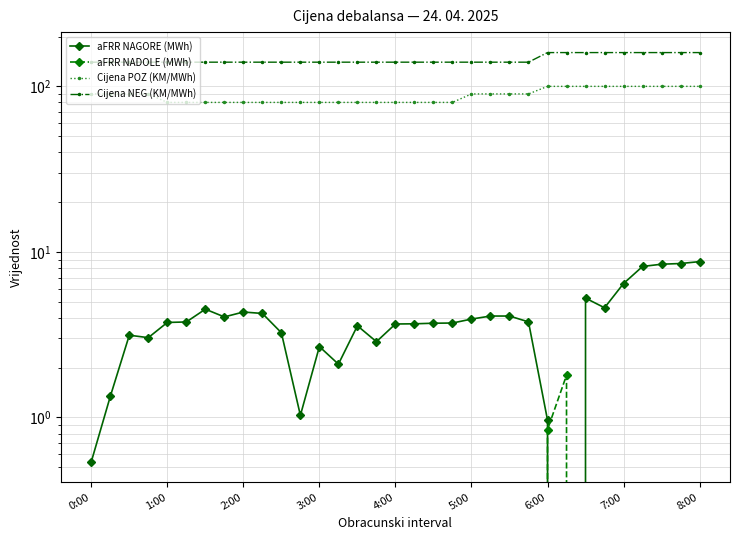

What are all the series names shown in the legend?

aFRR NAGORE (MWh), aFRR NADOLE (MWh), Cijena POZ (KM/MWh), Cijena NEG (KM/MWh)